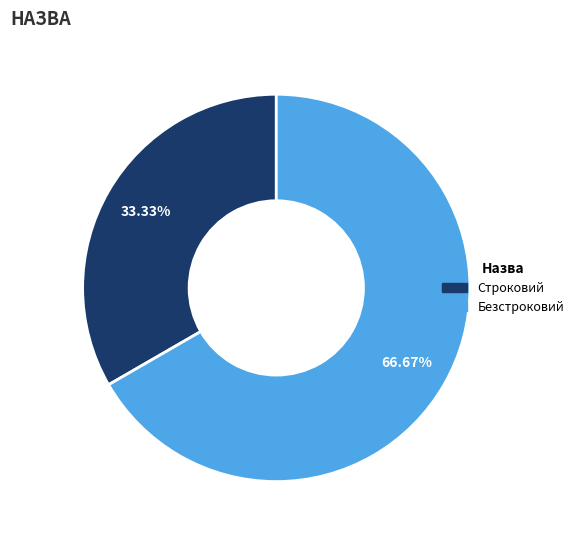

Is Строковий the majority of the pie?

No